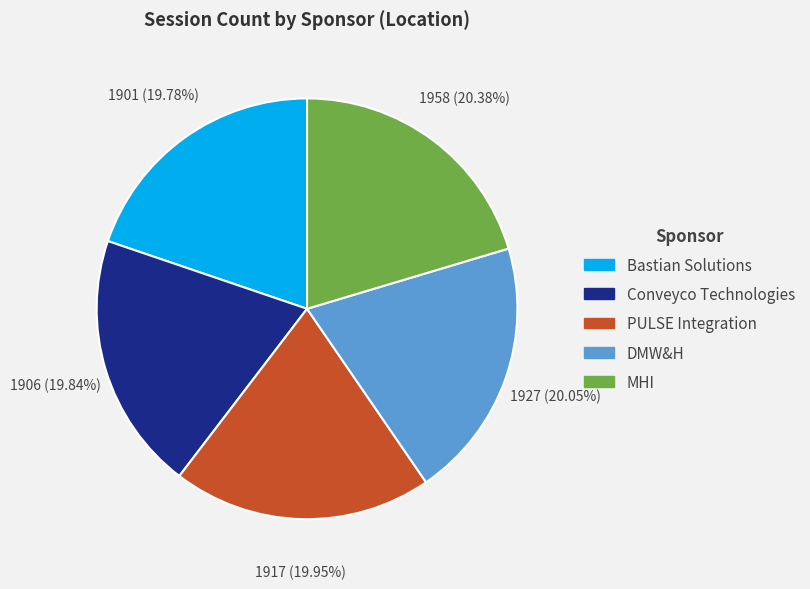

Do DMW&H and MHI together represent more than half of the pie?

No